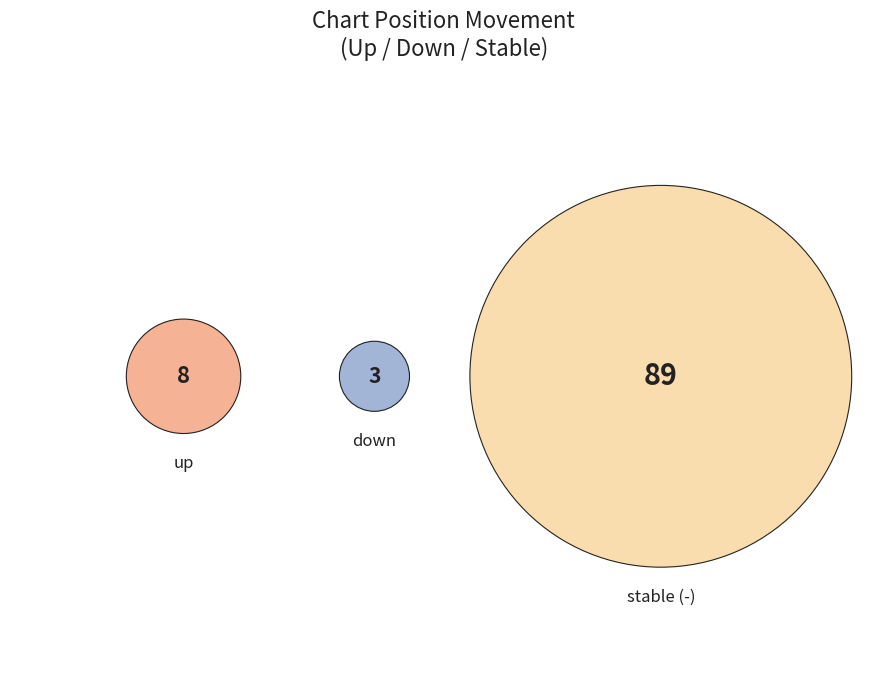

Between - and up, which is larger?

-